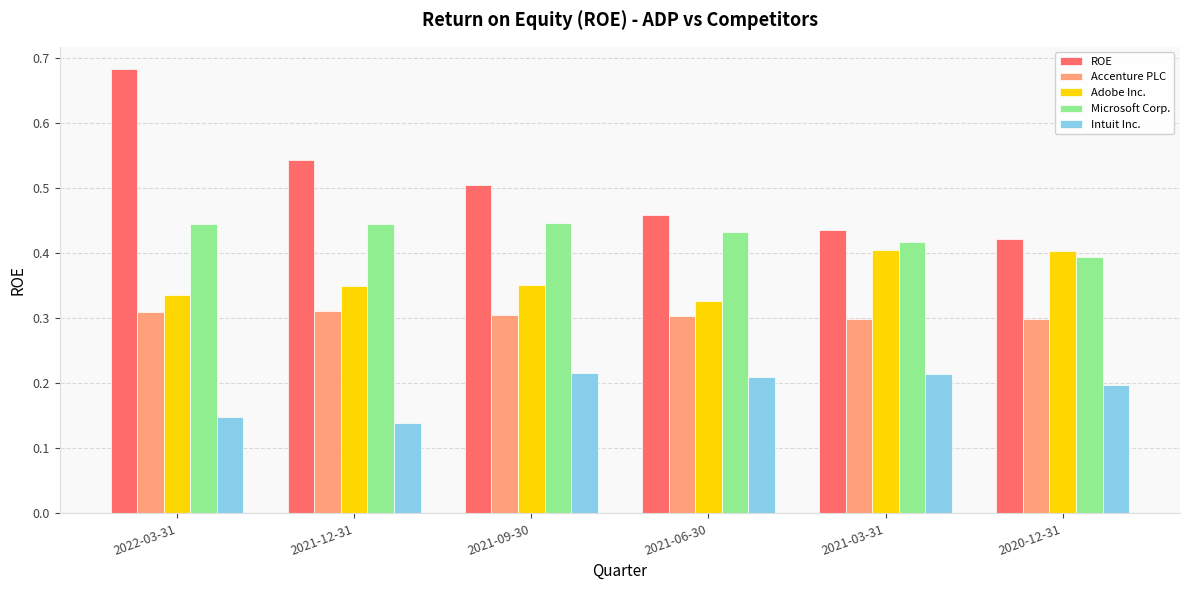

What is the sum of the Accenture PLC values at 2021-03-31 and 2020-12-31?

0.6